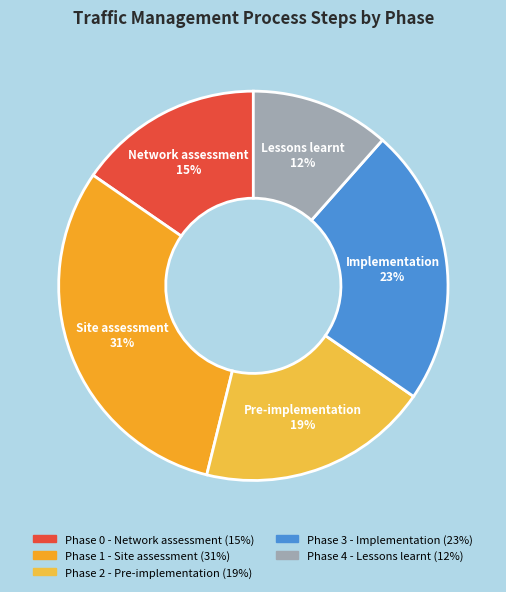

Rank the categories by value from highest to lowest.

Phase 1 - Site assessment, Phase 3 - Implementation, Phase 2 - Pre-implementation, Phase 0 - Network assessment, Phase 4 - Lessons learnt